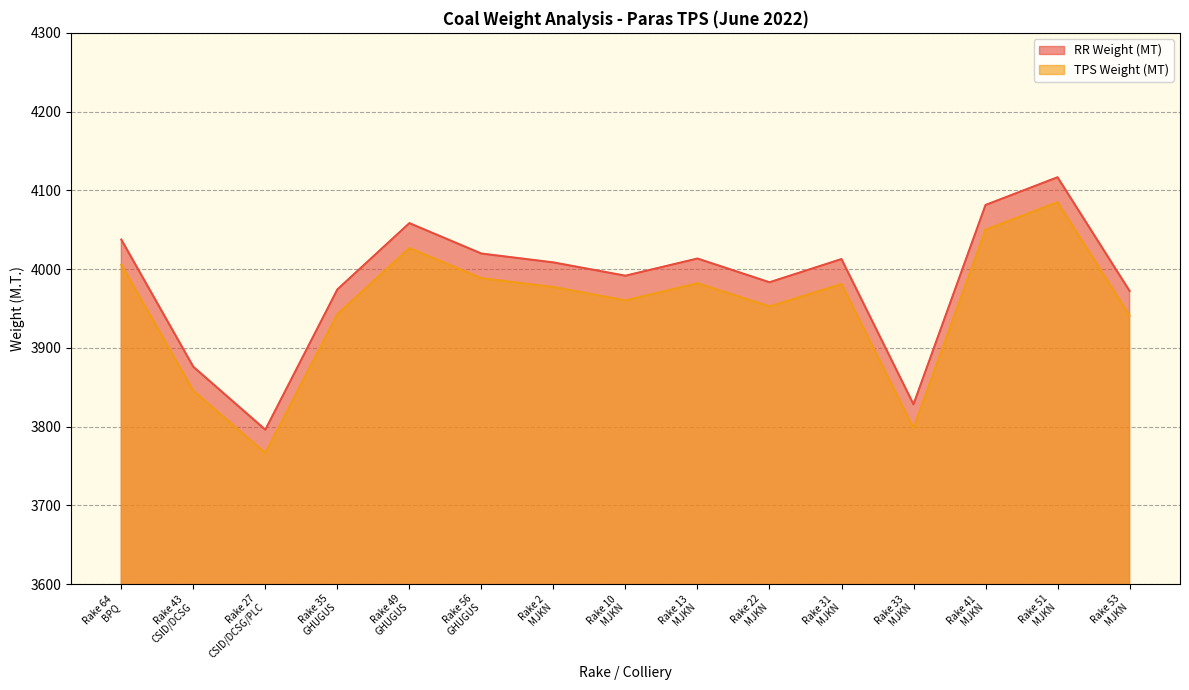

At which category does RR Weight (MT) reach its first local peak?

Rake 49
GHUGUS